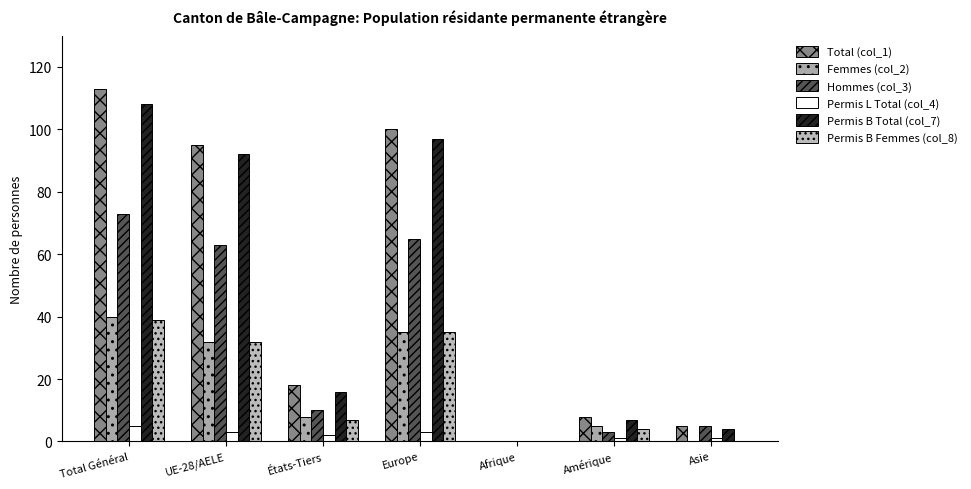

Are the bars horizontal?

No